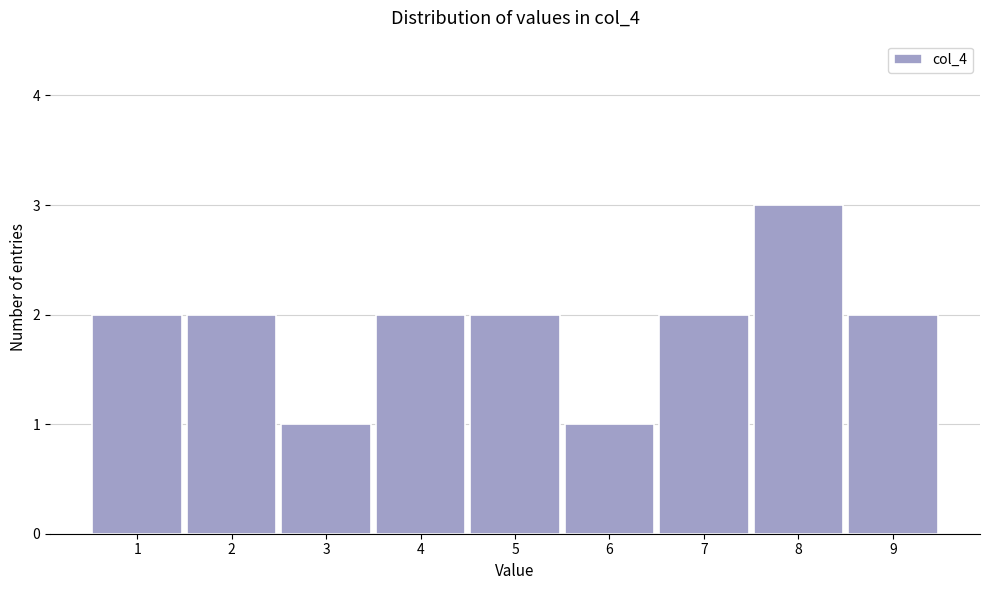

Reading left to right, extract all data points from this chart.

1=2	2=2	3=1	4=2	5=2	6=1	7=2	8=3	9=2